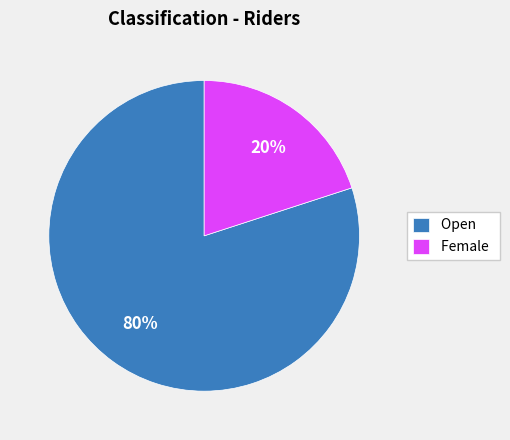

Which category has the smallest portion of the pie?

Female